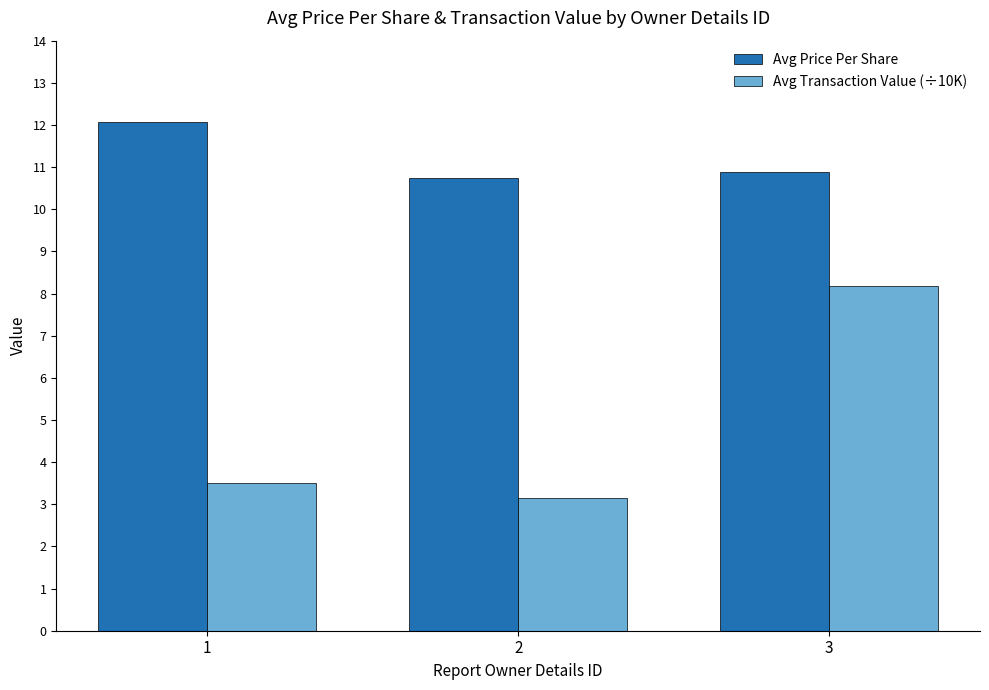

Which series changed the most between 2 and 3?

Avg Transaction Value (÷10K)